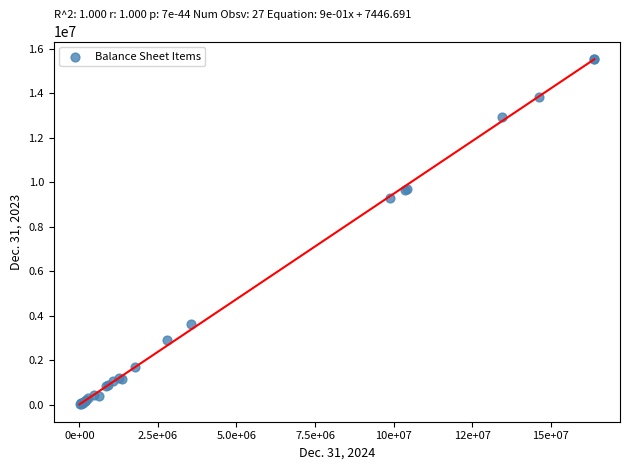

What Y value in the scatter plot is closest to 7781956?

9289594